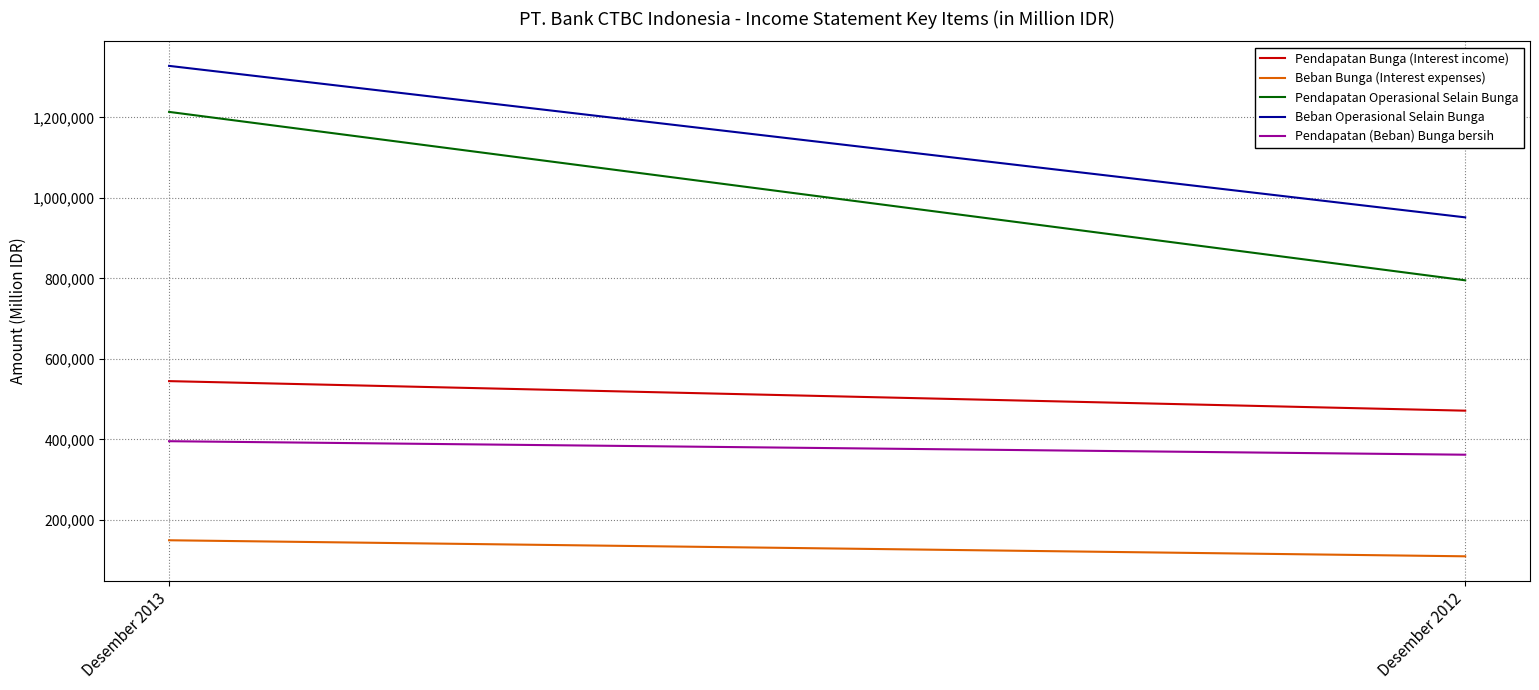

What is the sum of the Pendapatan Bunga (Interest income) values at Desember 2012 and Desember 2013?

1015827